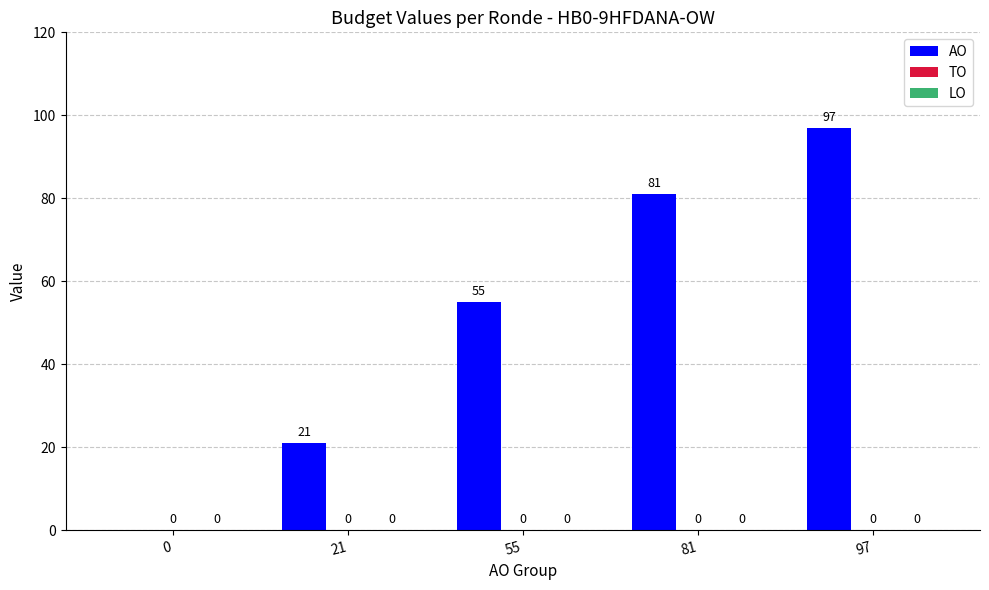

What is the approximate value at 21, to the nearest 10?

20